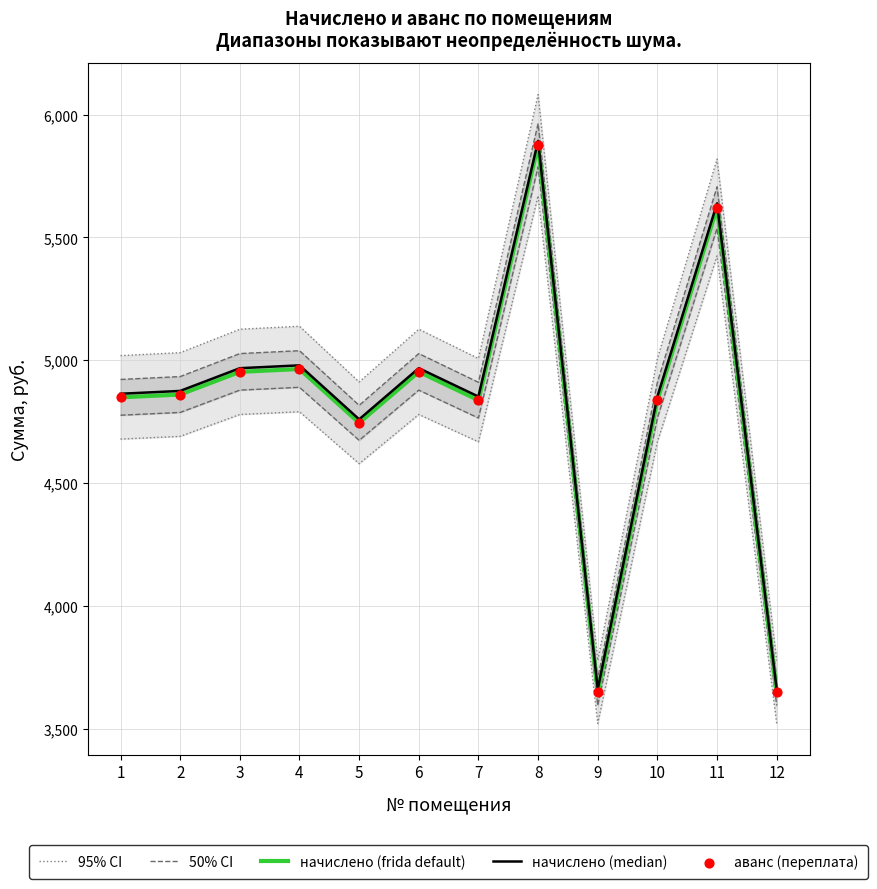

What are all the series names shown in the legend?

95% CI, 50% CI, начислено (frida default), начислено (median), аванс (переплата)